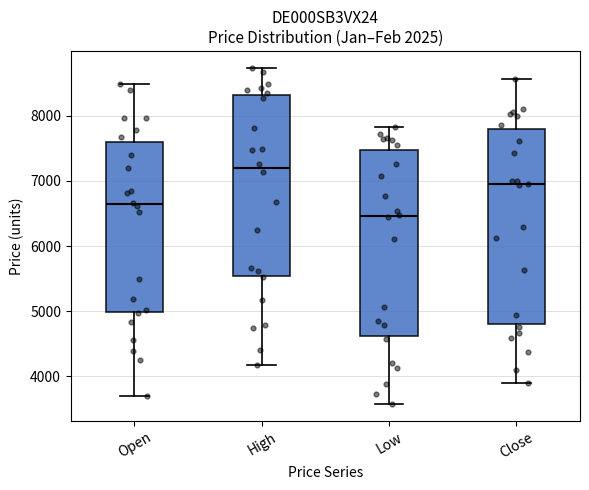

Which box is the tallest, from its lower edge to its upper edge?

Close